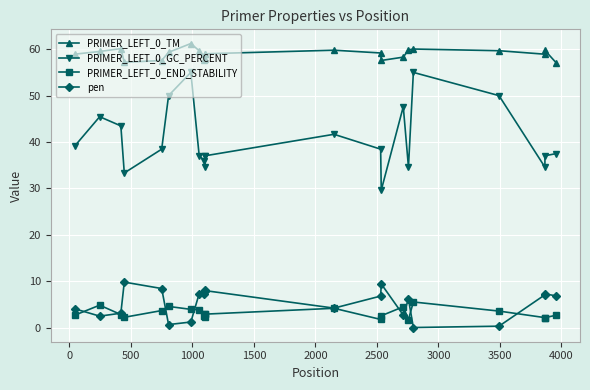

What is the minimum value for PRIMER_LEFT_0_END_STABILITY?

1.8